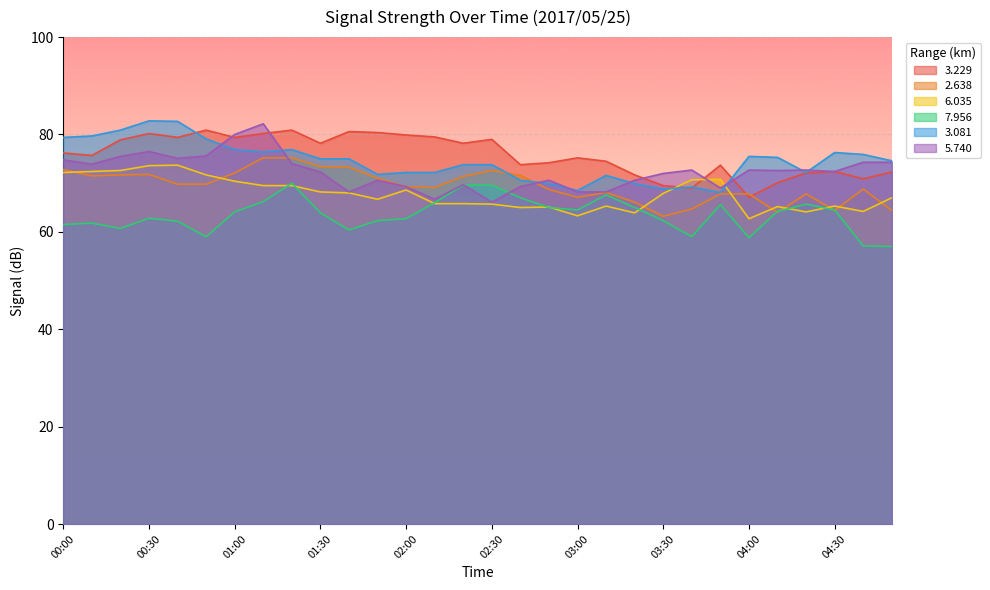

What is the label of the 16th point from the left?

02:30